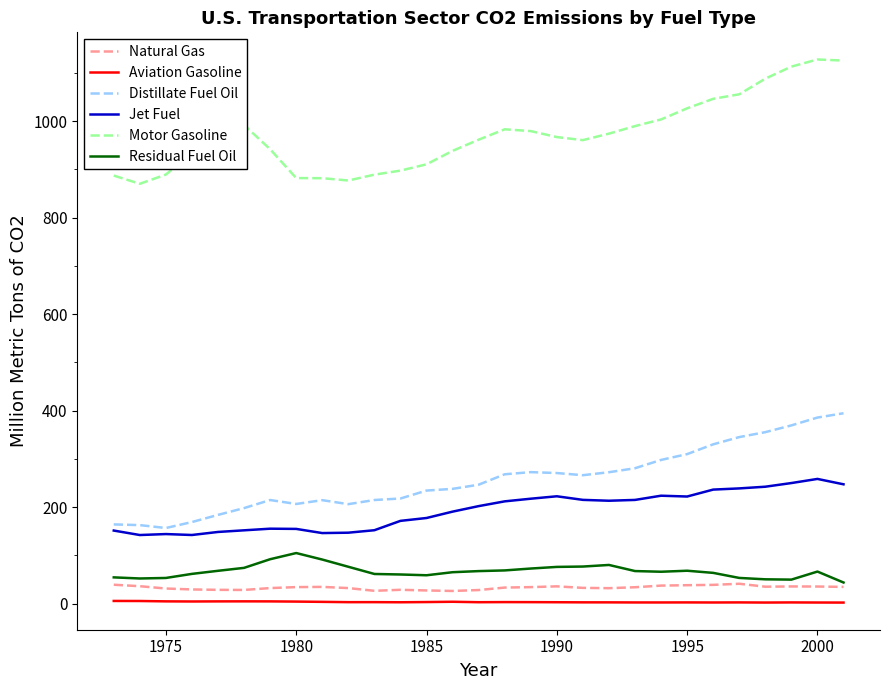

True or false: Motor Gasoline and Distillate Fuel Oil cross at least once.

False